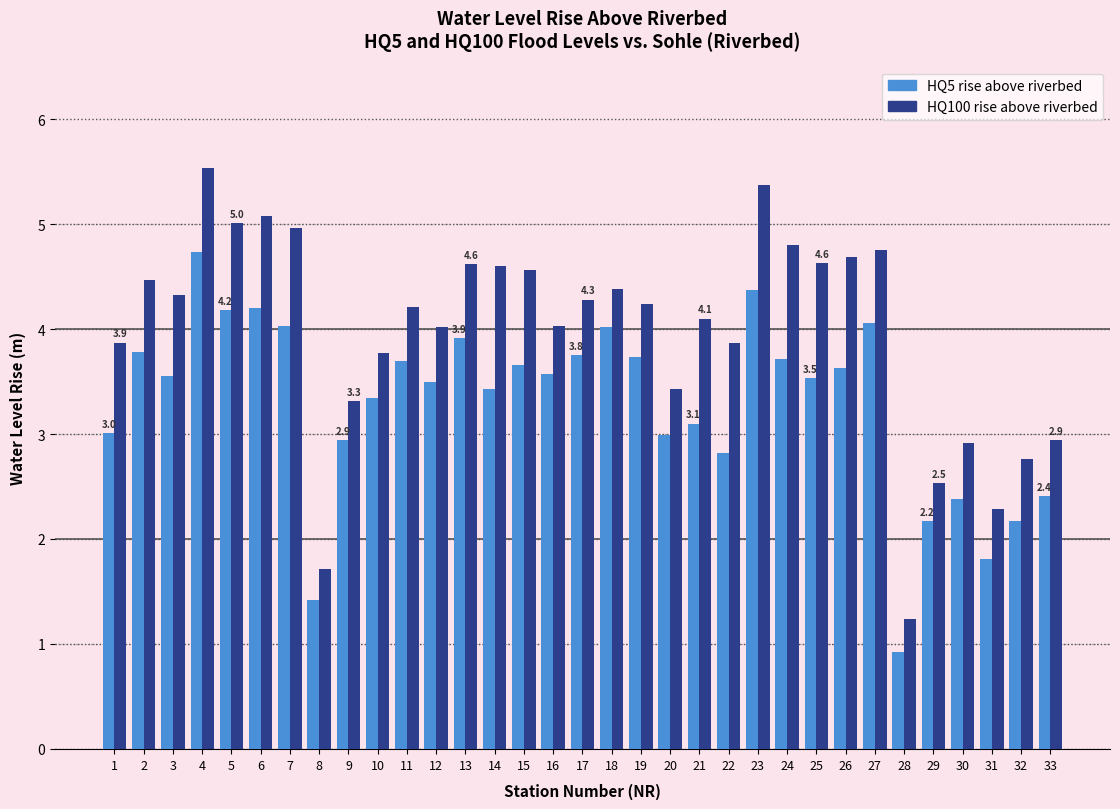

What is the total value across all series at 21?

7.2